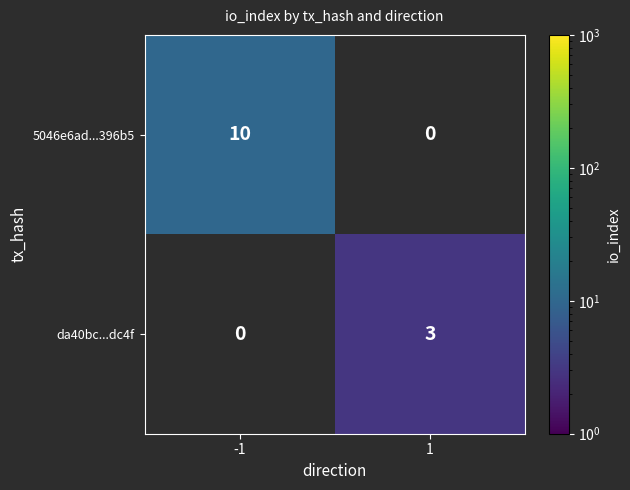

What is the sum of all da40bc...dc4f values?

3